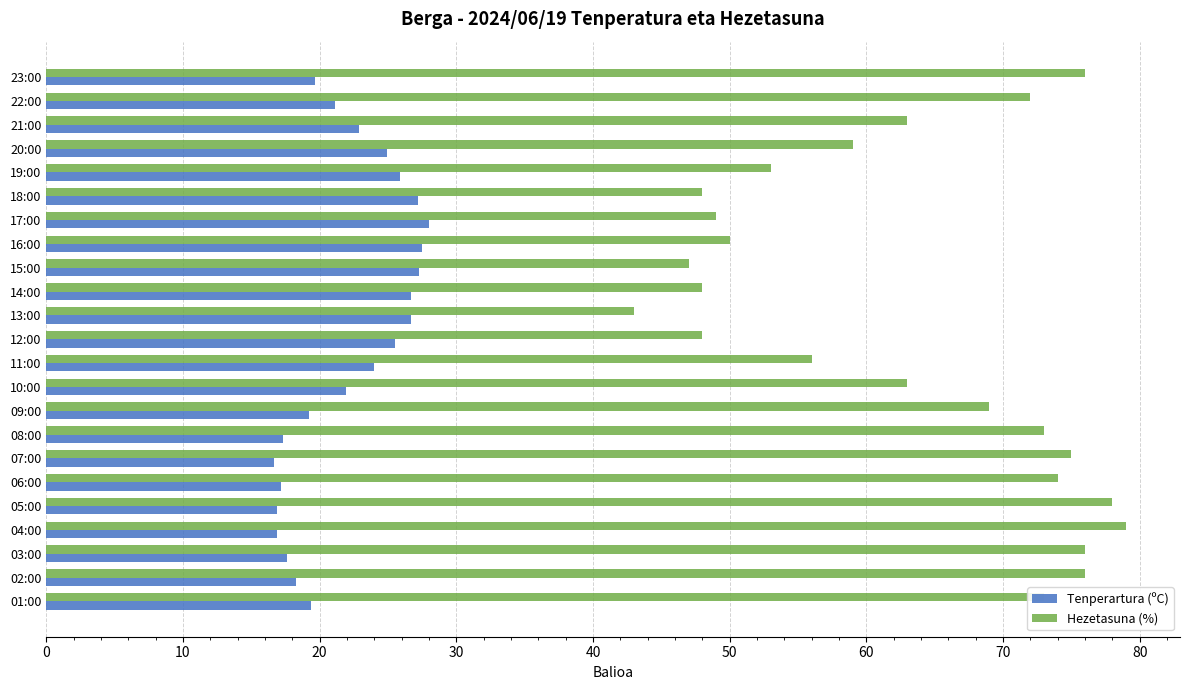

True or false: Hezetasuna (%) has a value of 73.0 at 01:00.

True